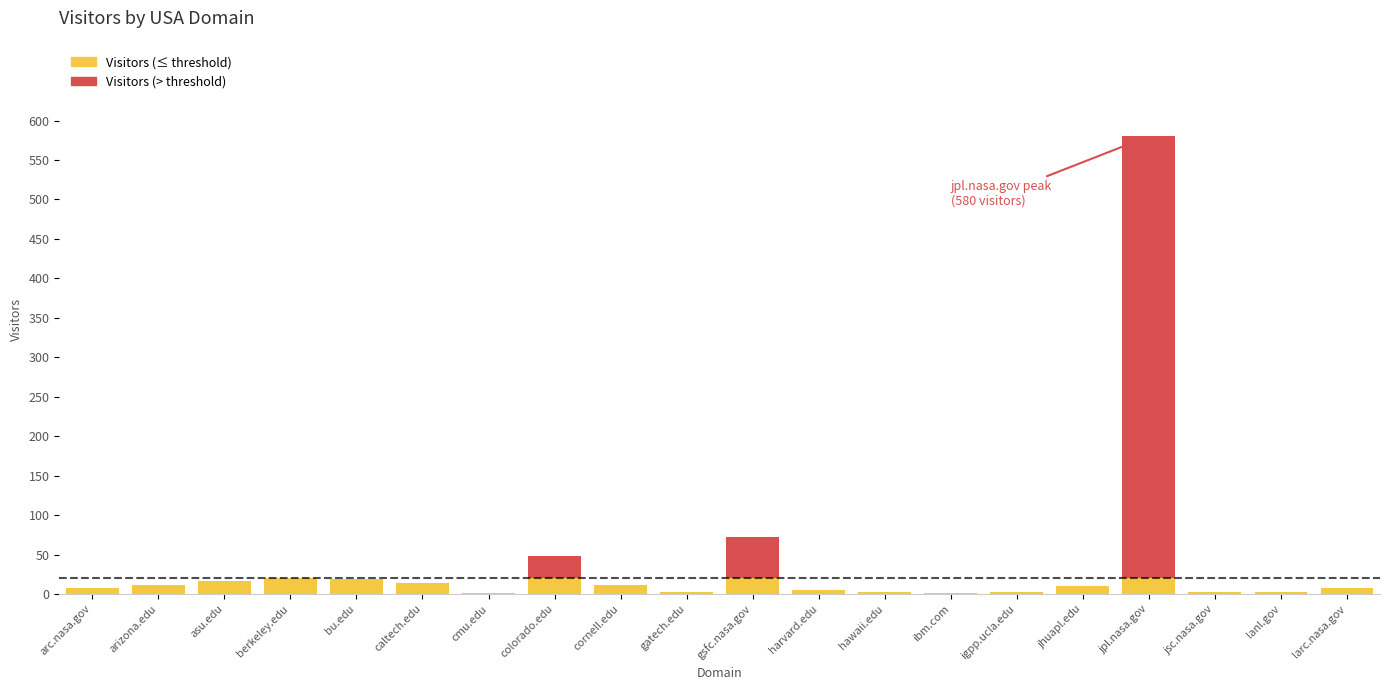

What is the maximum value for Visitors (≤ threshold)?

20